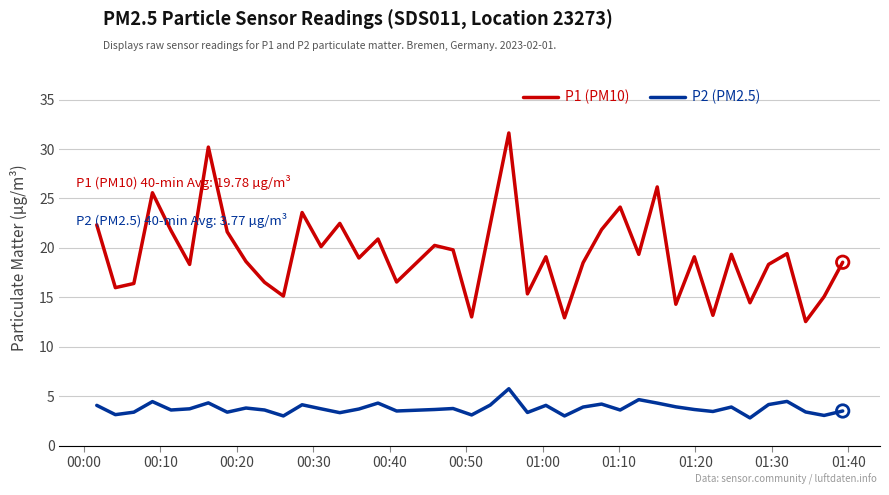

Which series has the largest total across all categories?

P1 (PM10)